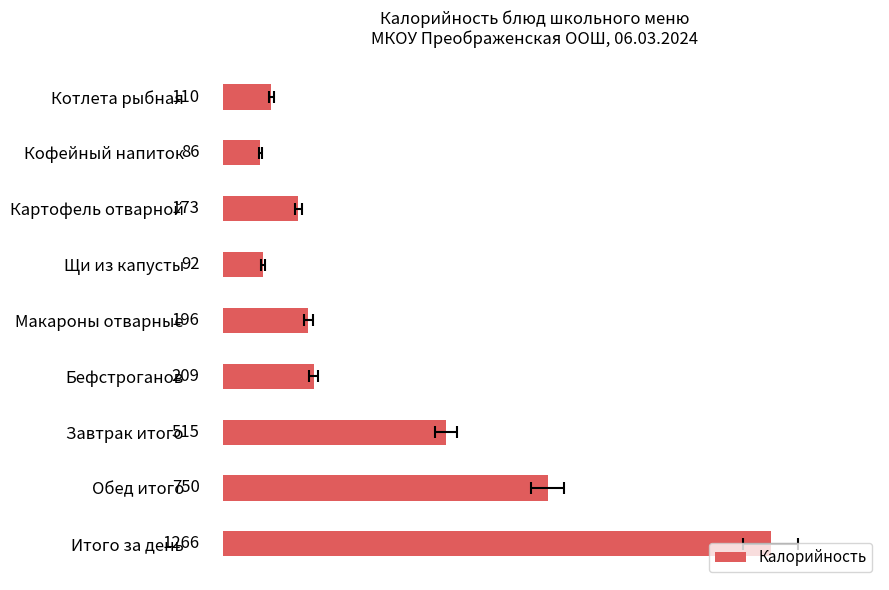

What is the value of the 5th bar from the left?

196.8